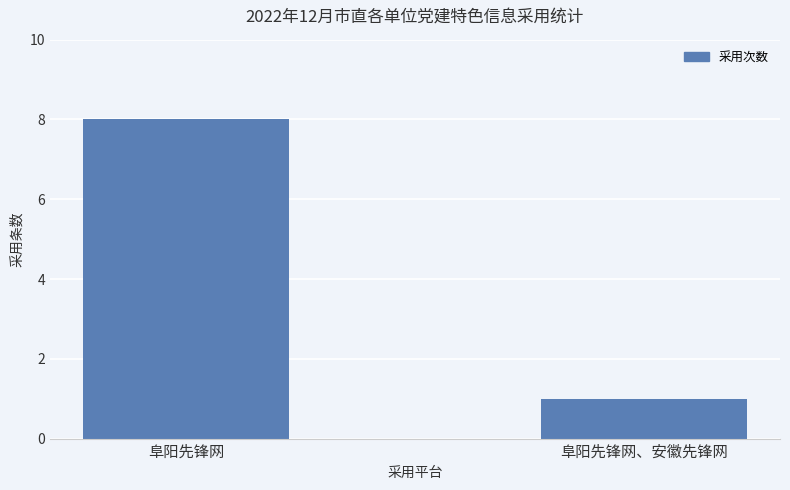

What is the smallest value displayed?

1